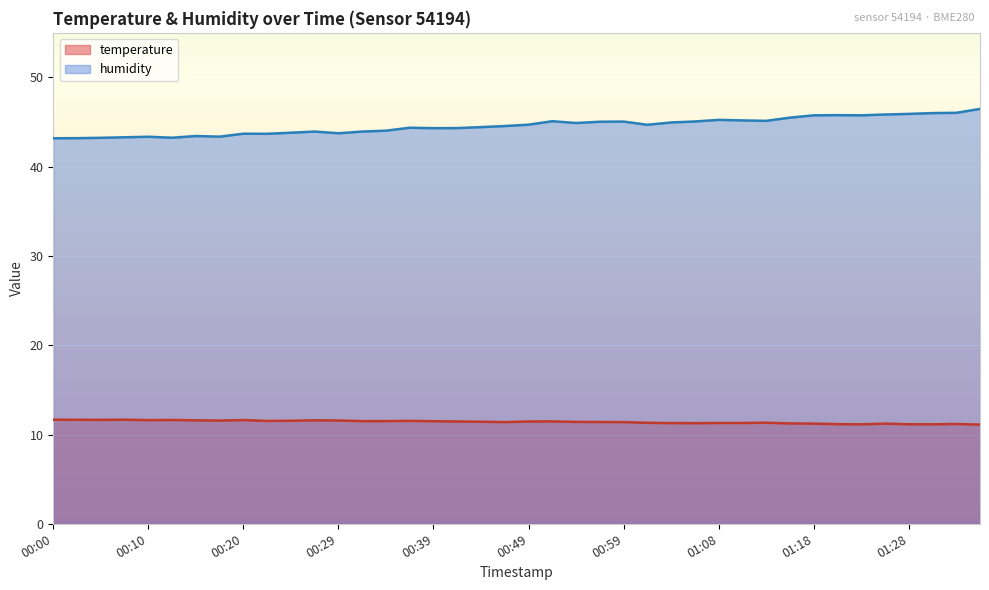

What is the total value across all series at 00:34?

55.5